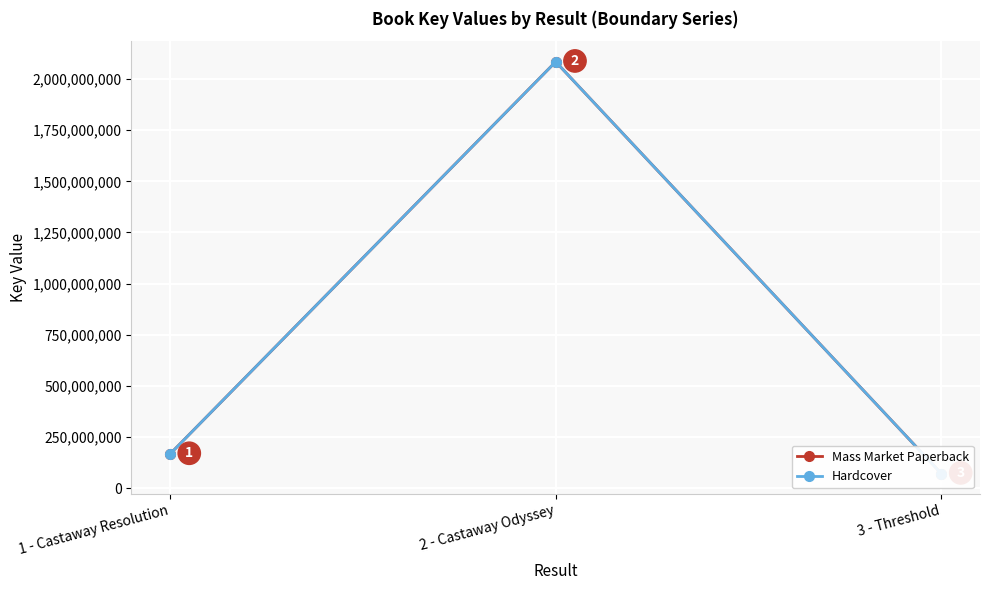

Does the chart display data point markers on the line(s)?

Yes